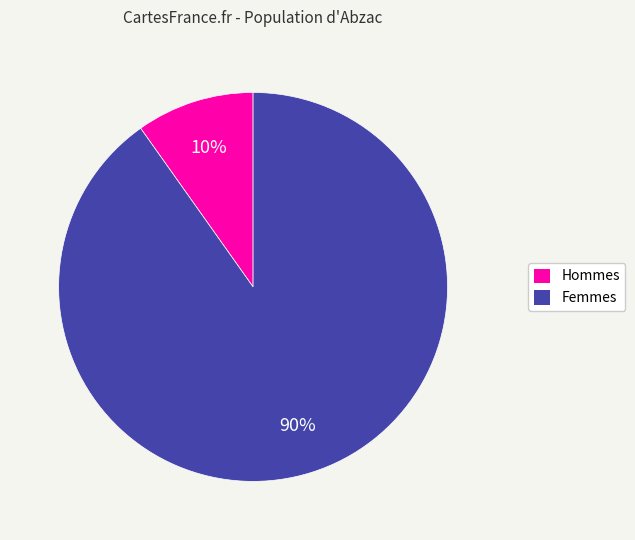

To the nearest percent, what is the average slice percentage?

50%